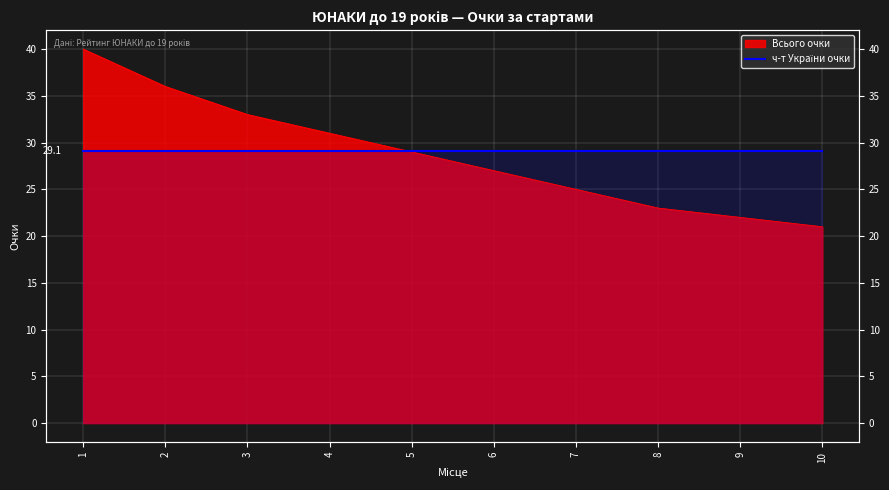

True or false: the data has more than 1 interior local peaks.

False